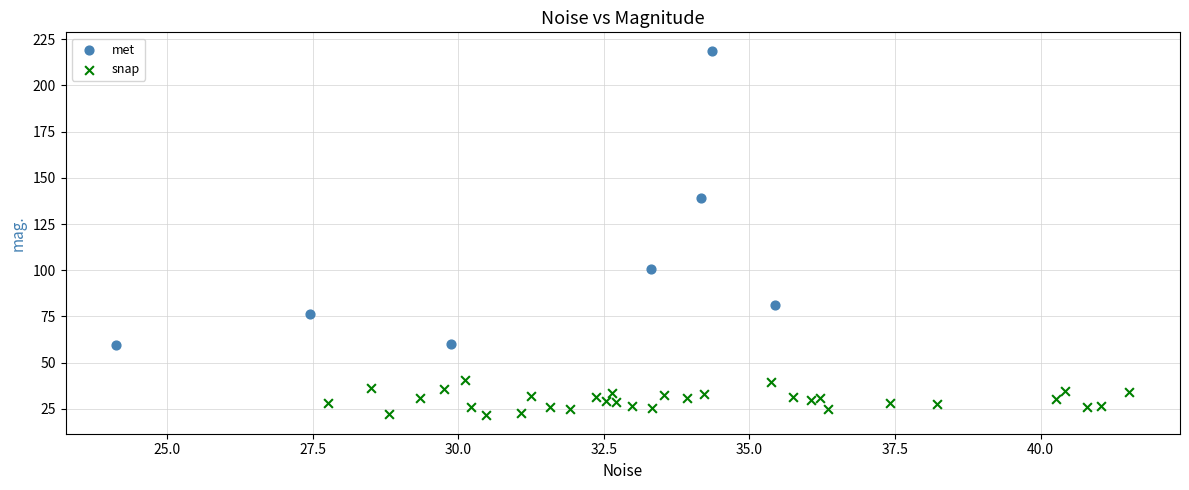

Which series has the largest Y range (max minus min)?

met